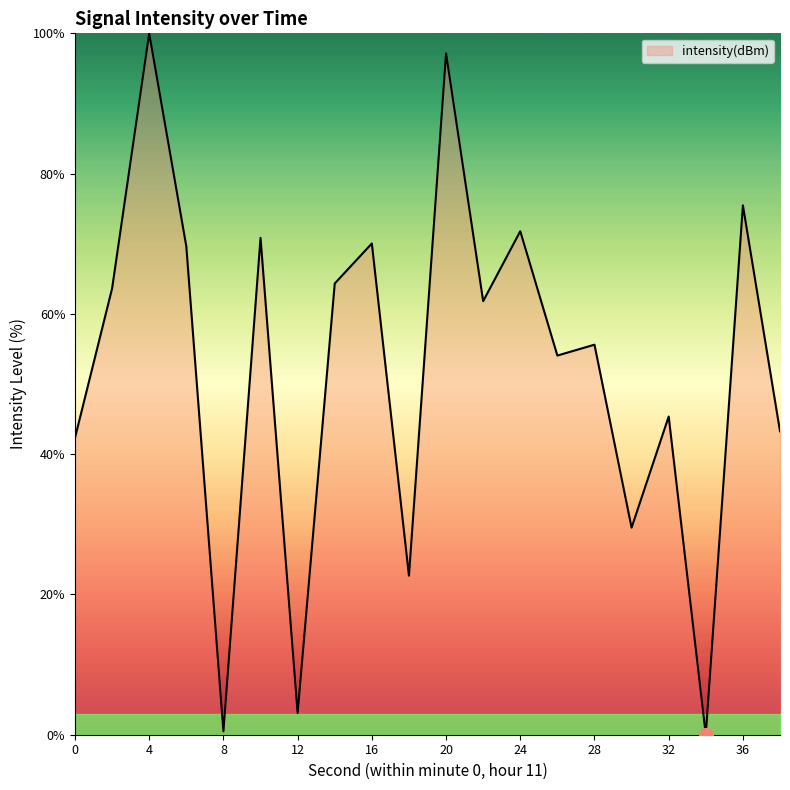

How many series are shown in this chart?

1